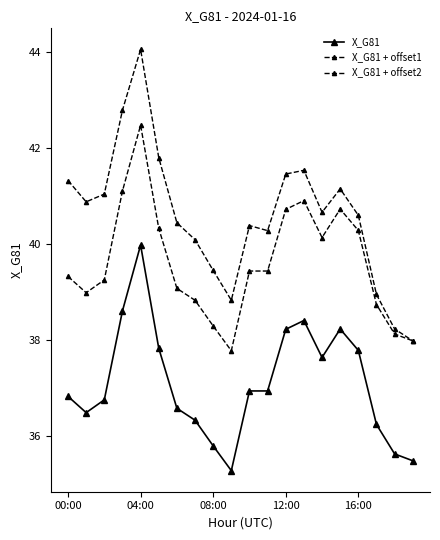

What is the difference between the maximum and minimum values in the X_G81 series?

4.7